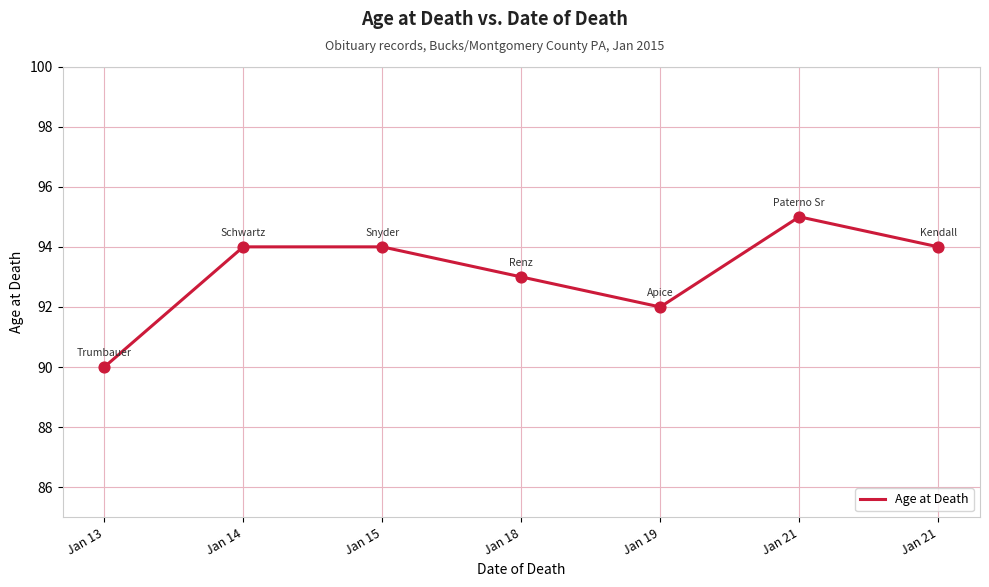

Count the number of categories in the chart.

7